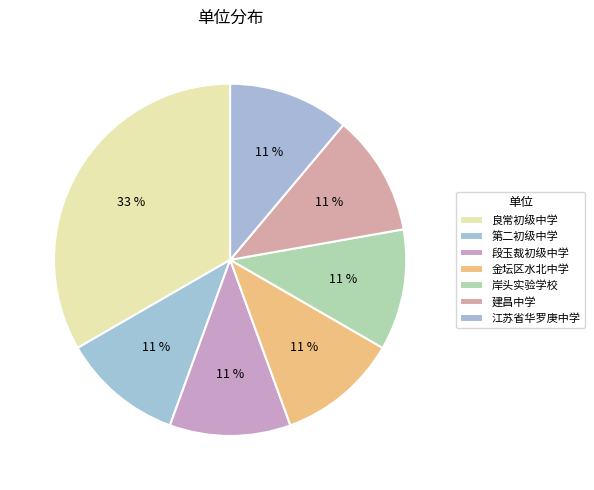

How much of the chart is everything except 岸头实验学校?

88.9%